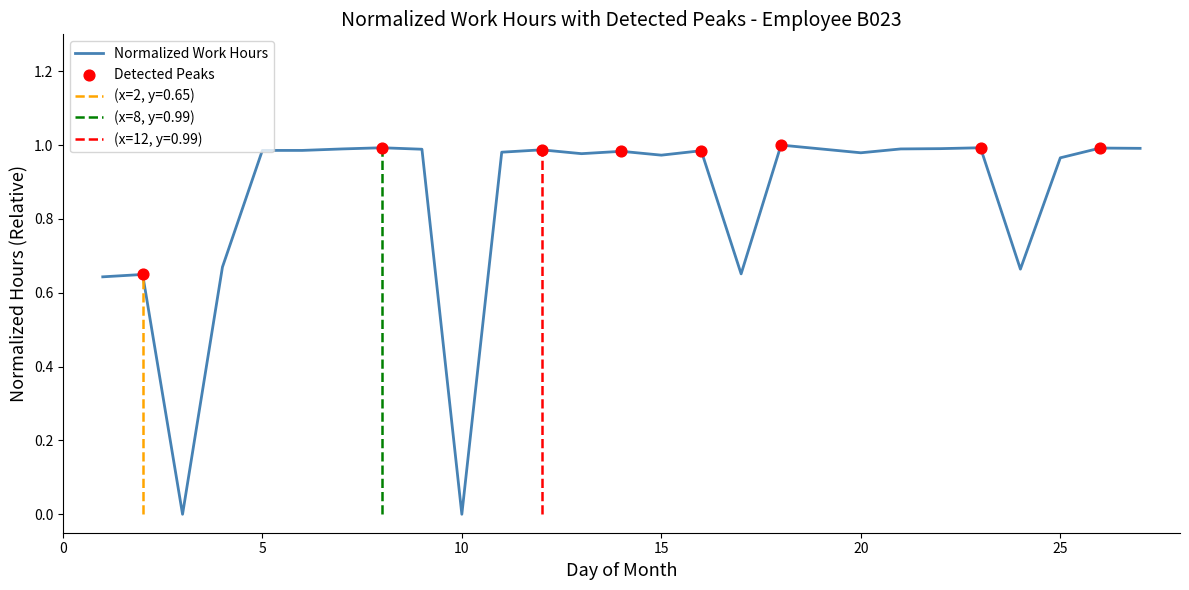

Which has a higher value, 23 or 27?

23